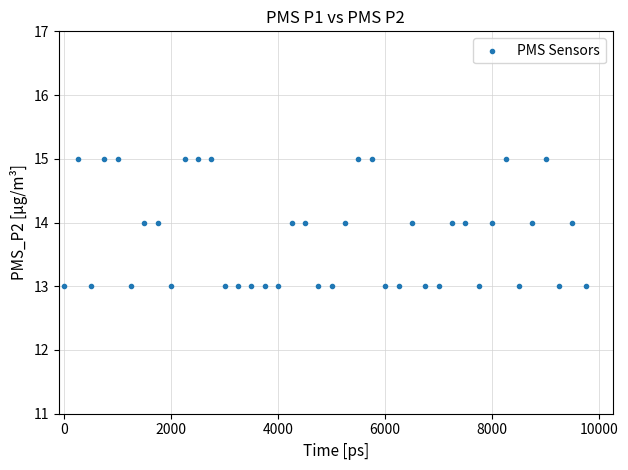

What is the range of X values (max minus min)?

9750